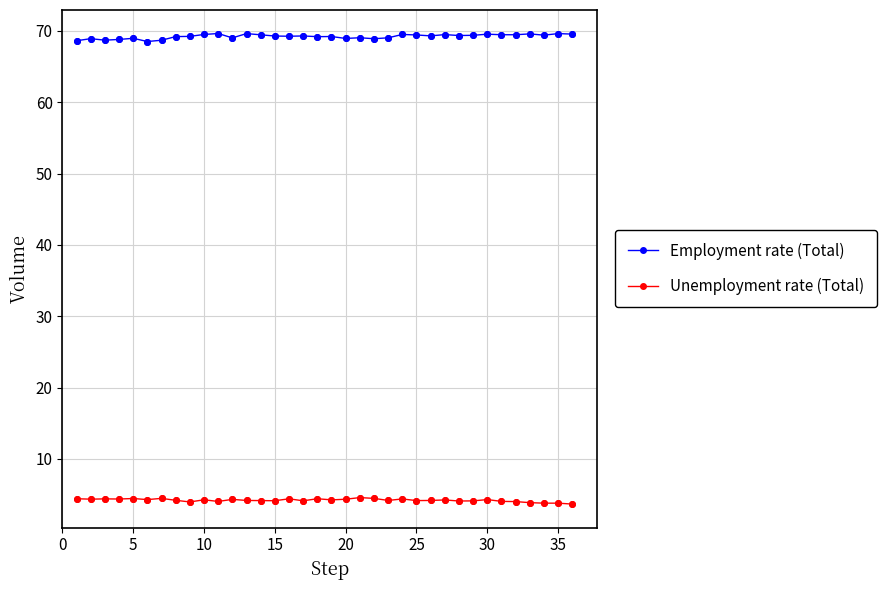

At how many categories does at least one series exceed 22?

36